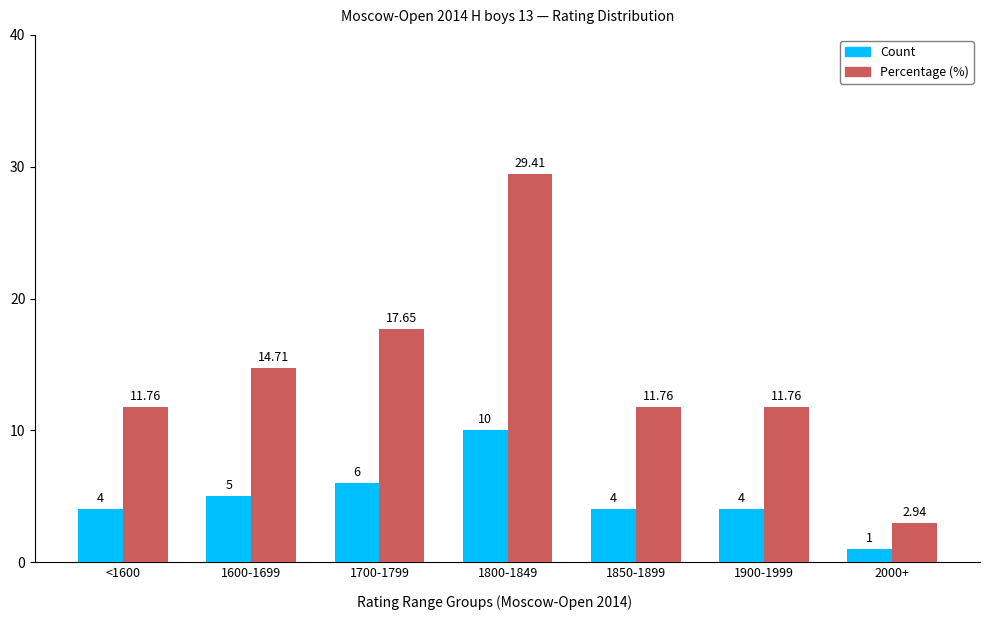

What is the value of the Percentage (%) bar at the 6th from the left?

11.8